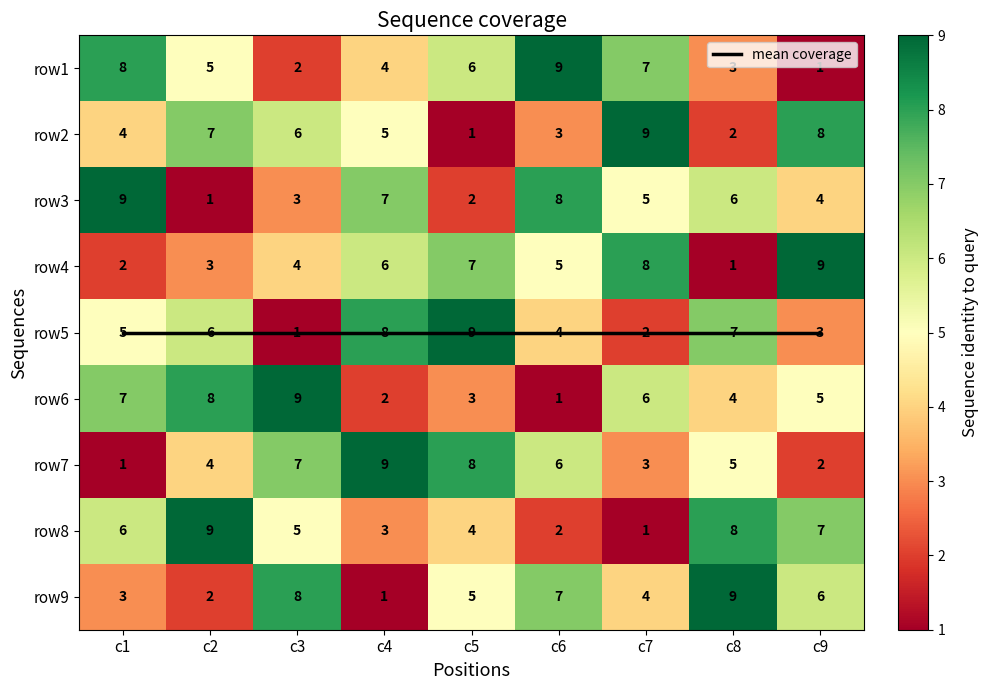

At which label is row3 closest to 5?

c7